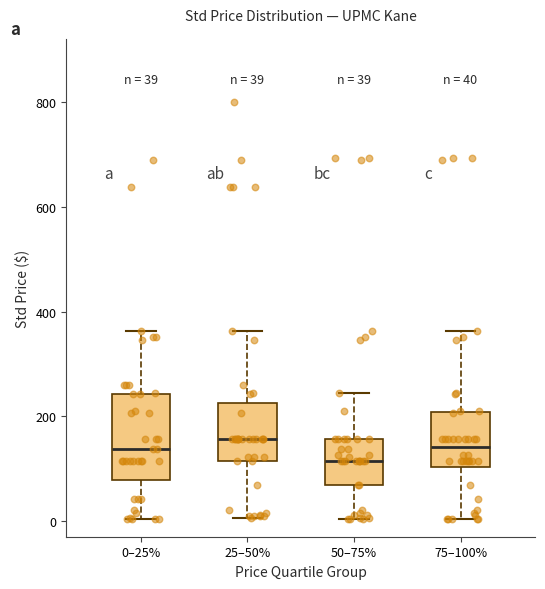

Comparing the boxes themselves (not the whiskers), which one is the tallest?

0–25%